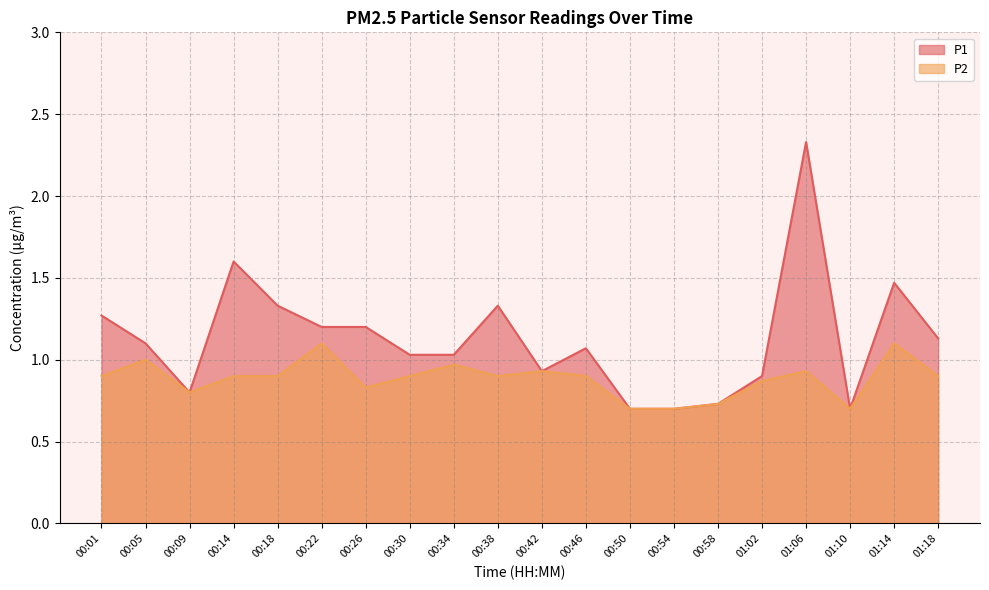

How many lines are shown in the chart?

2